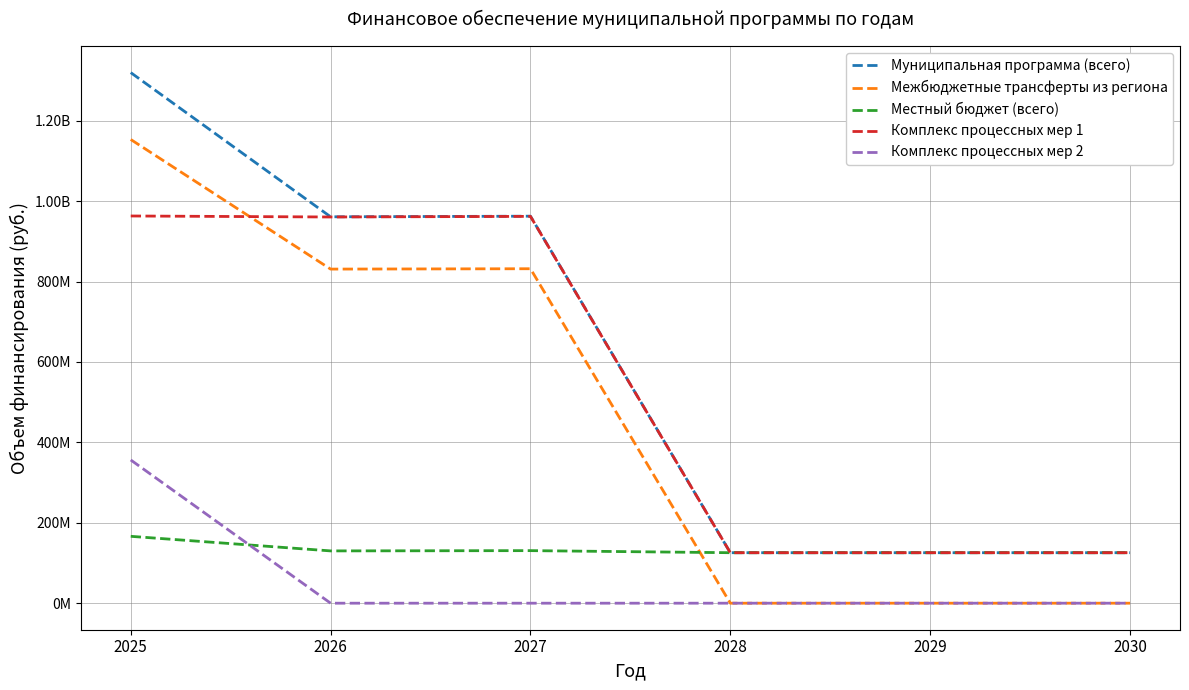

Reading left to right, extract all data points from this chart.

Муниципальная программа (всего): 2025=1319710528.0	2026=961072915.2	2027=962616951.2	2028=125581227.0	2029=125581227.0	2030=125581227.0
Межбюджетные трансферты из региона: 2025=1153385200.0	2026=831013100.0	2027=831890500.0	2028=0.0	2029=0.0	2030=0.0
Местный бюджет (всего): 2025=166325328.0	2026=130059815.2	2027=130726451.2	2028=125581227.0	2029=125581227.0	2030=125581227.0
Комплекс процессных мер 1: 2025=963098563.1	2026=960593191.0	2027=962137227.0	2028=125581227.0	2029=125581227.0	2030=125581227.0
Комплекс процессных мер 2: 2025=356250171.9	2026=0.0	2027=0.0	2028=0.0	2029=0.0	2030=0.0